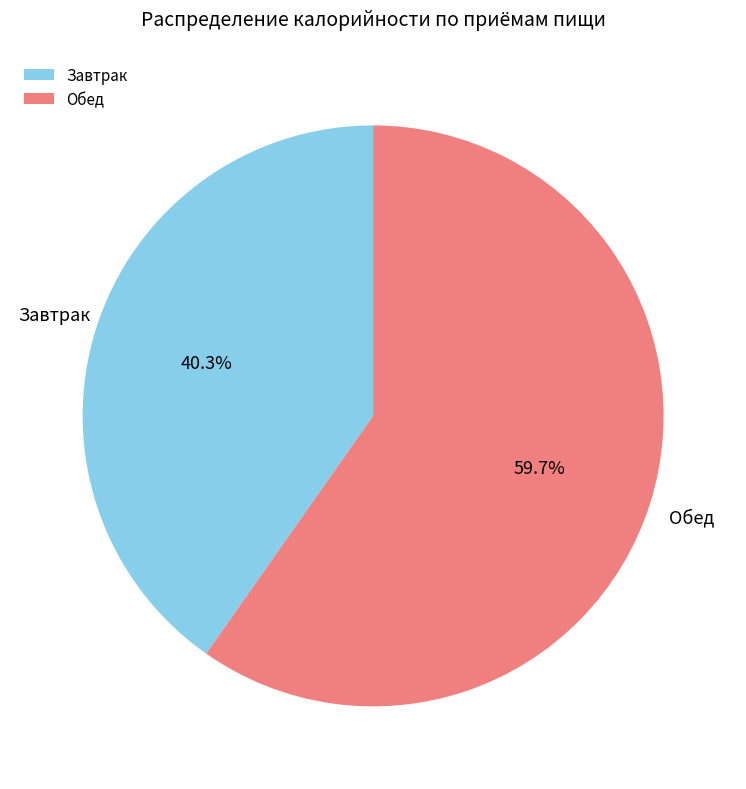

Which slice is the largest?

Обед